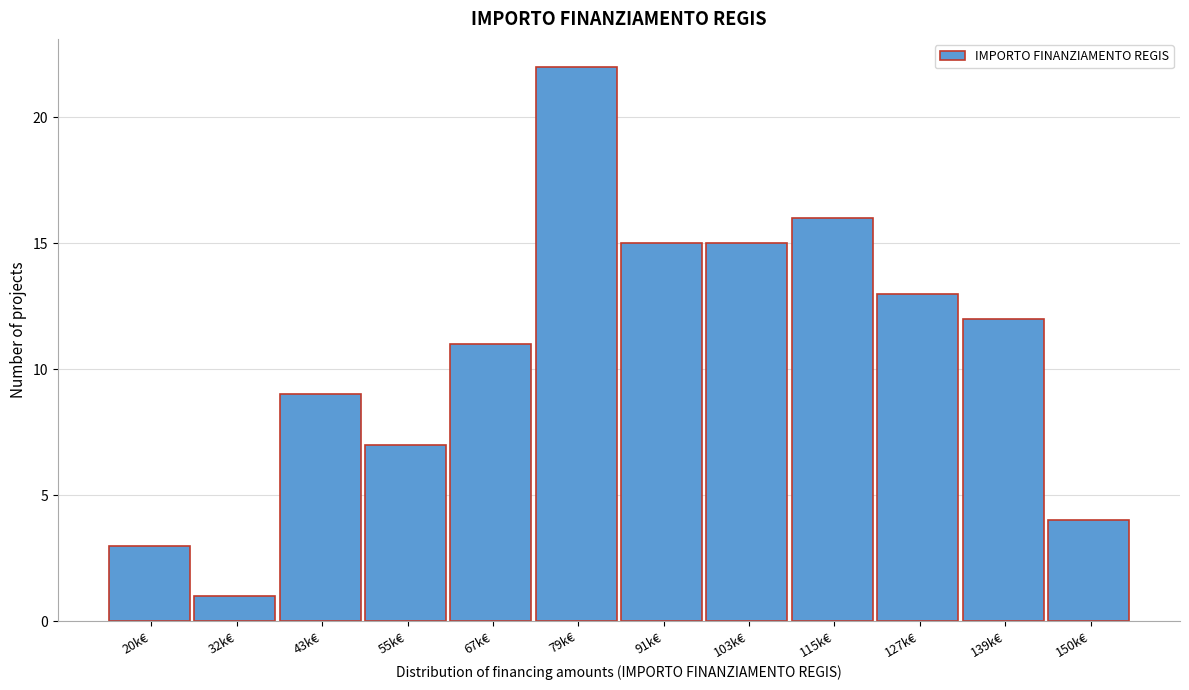

Reading left to right, extract all data points from this chart.

3	1	9	7	11	22	15	15	16	13	12	4